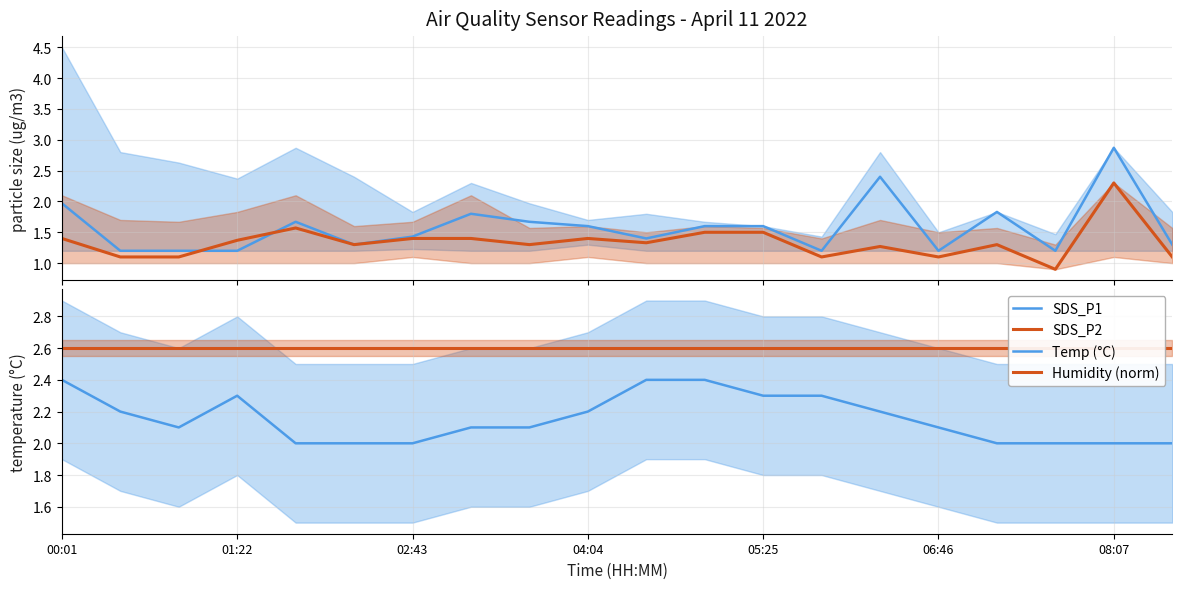

Between 00:01 and 7, which is larger?

00:01